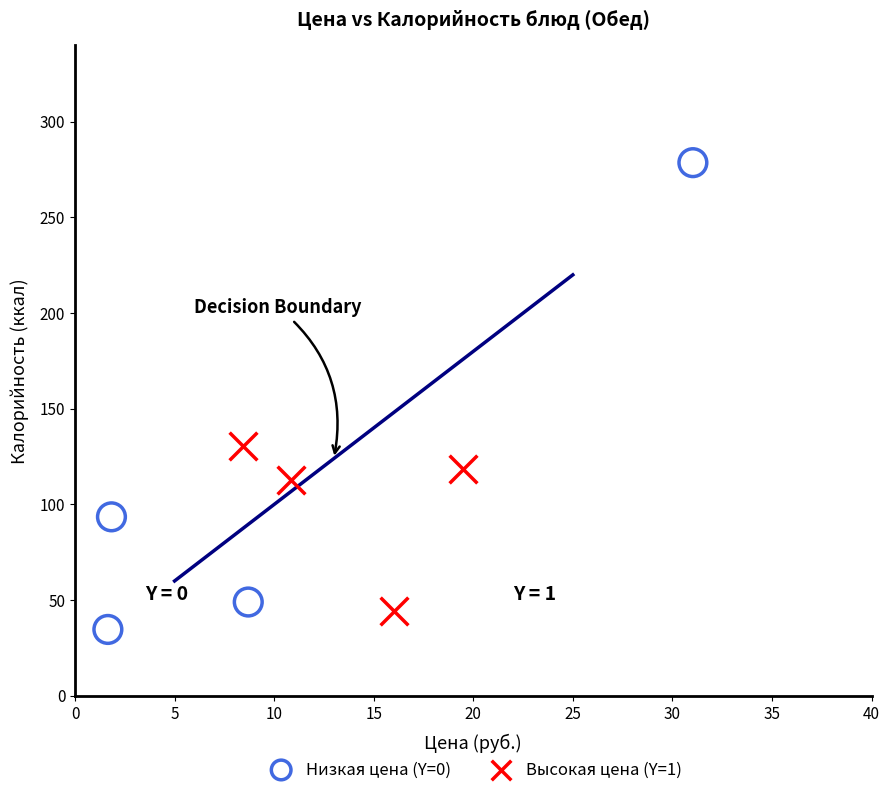

Which series has the largest Y range (max minus min)?

Низкая цена (Y=0)